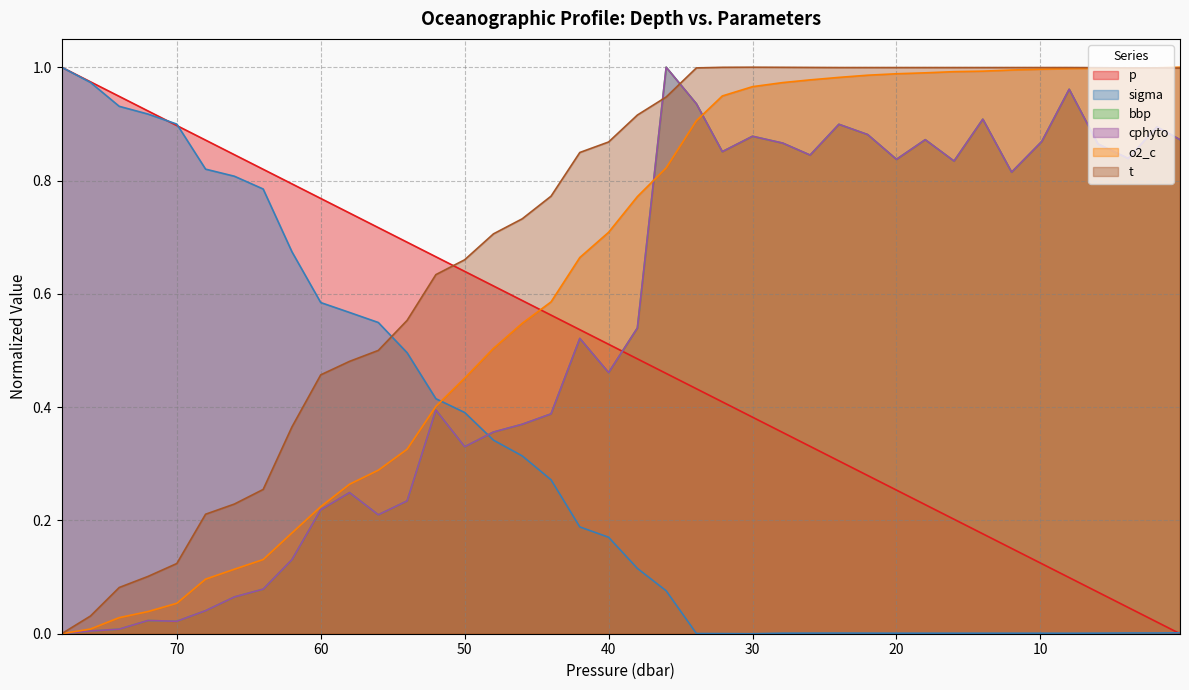

Which has a higher value, 38.0 or 24.0?

38.0